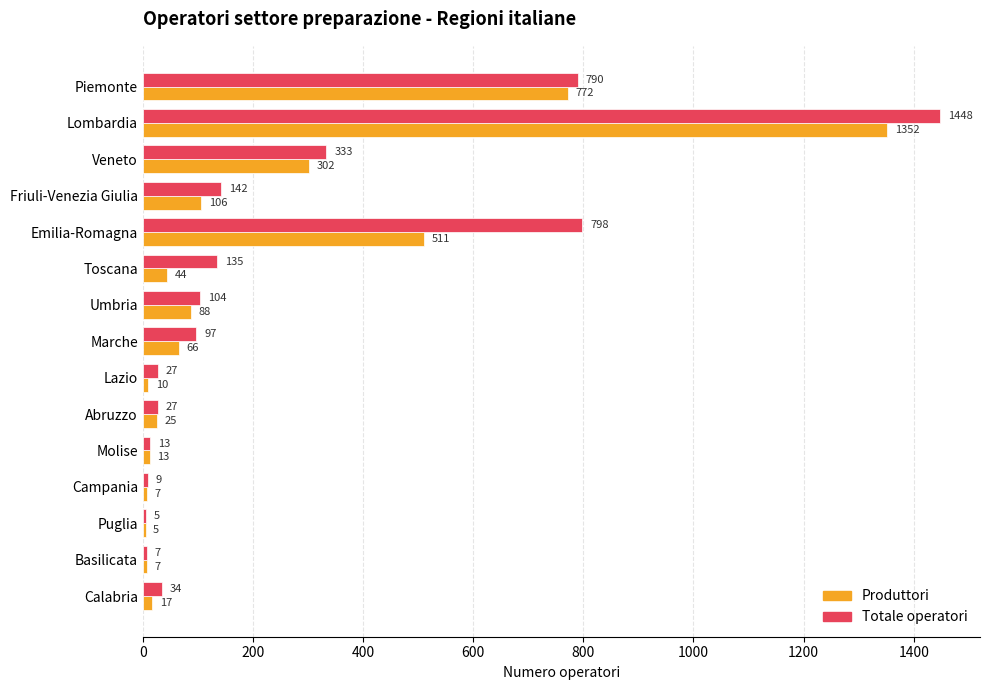

Where is Totale operatori nearest to the value 726?

Piemonte